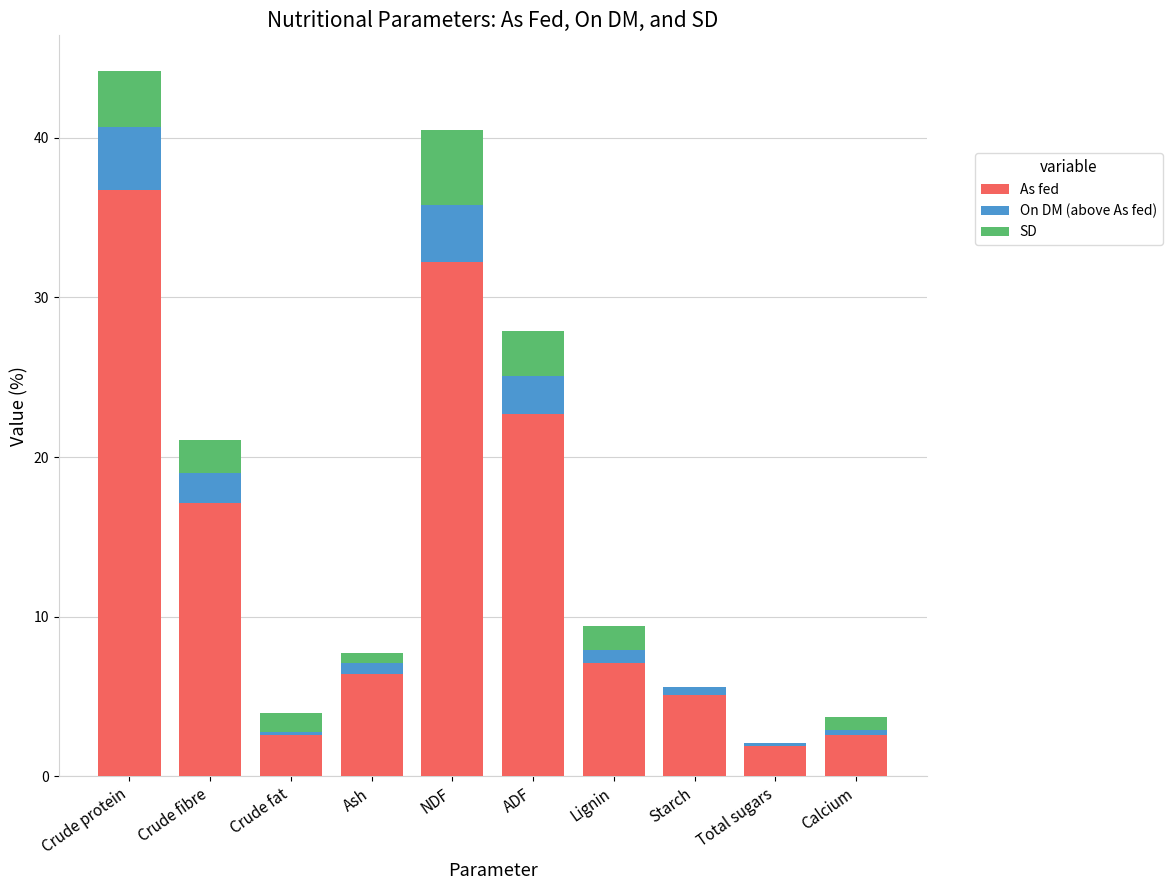

At which category is the sum across all series the highest?

Crude protein